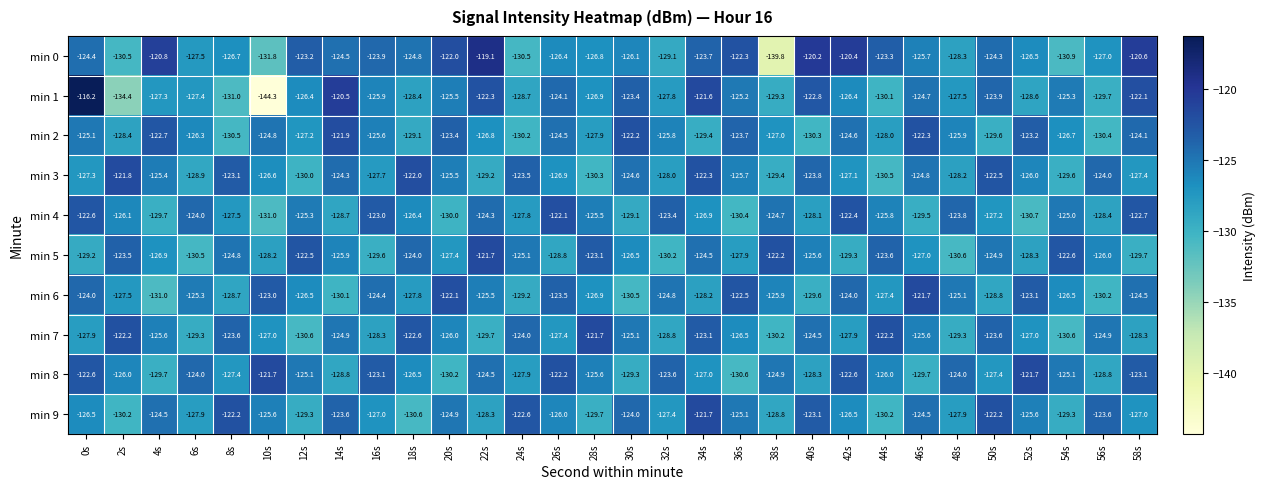

Which category has the highest value in the min 7 series?

28s